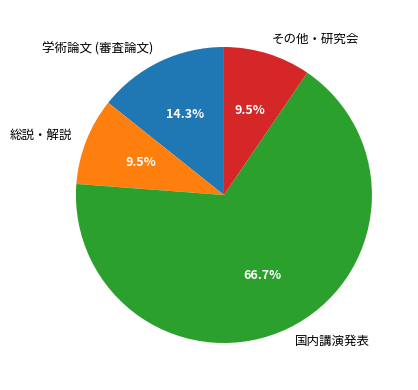

To the nearest percent, what is the average slice percentage?

25%